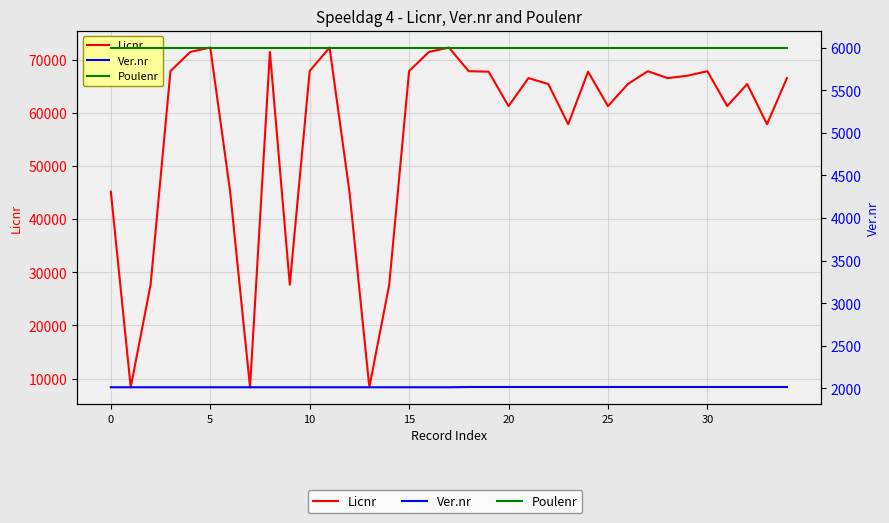

What is the sum of all Licnr values?

1980107